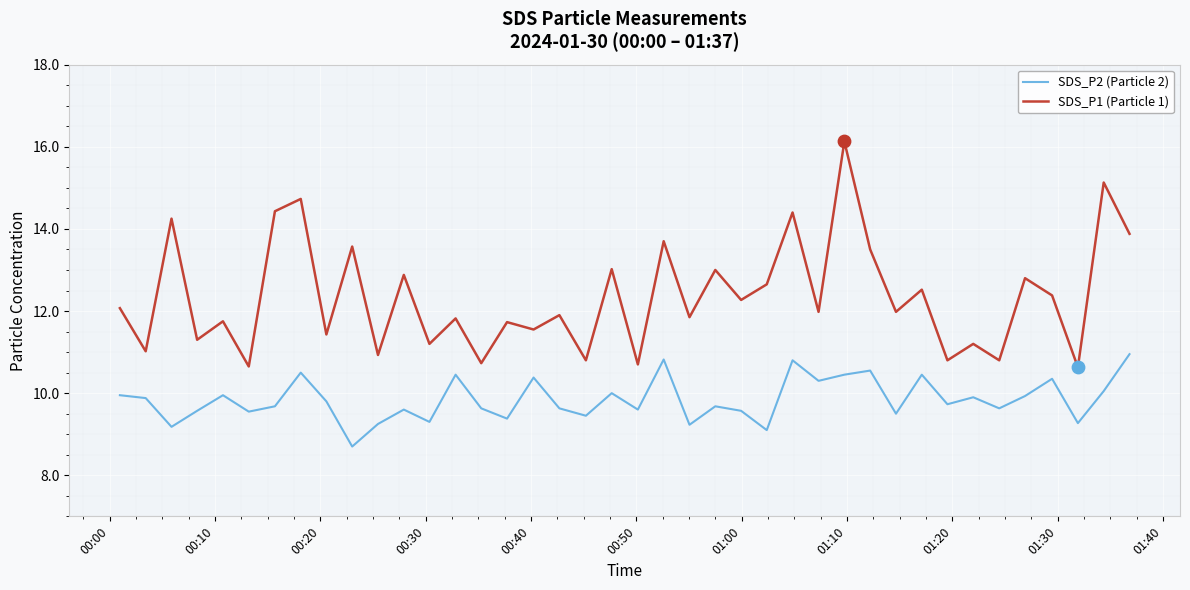

List the series in order of their overall mean, lowest first.

SDS_P2 (Particle 2), SDS_P1 (Particle 1)